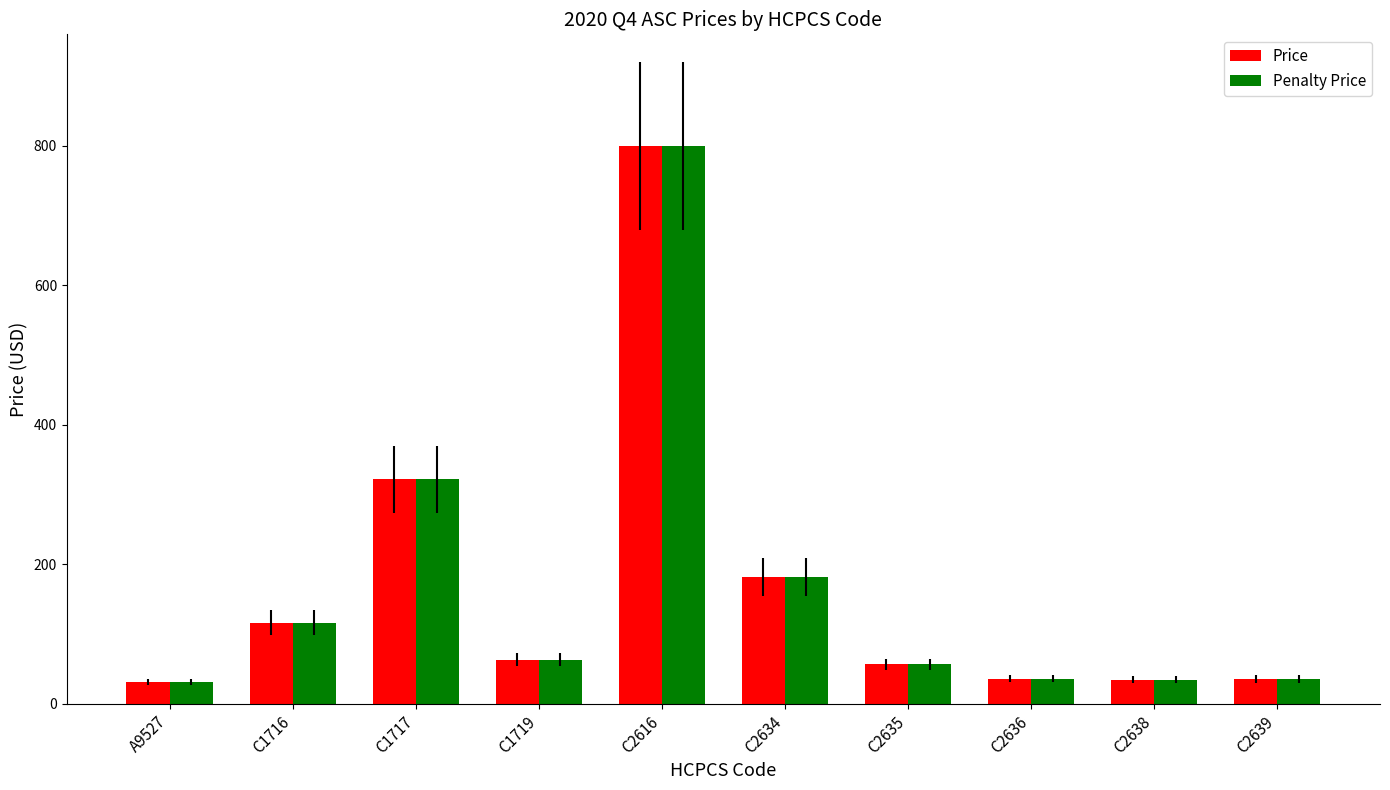

What is the total value across all series at C1716?

232.9